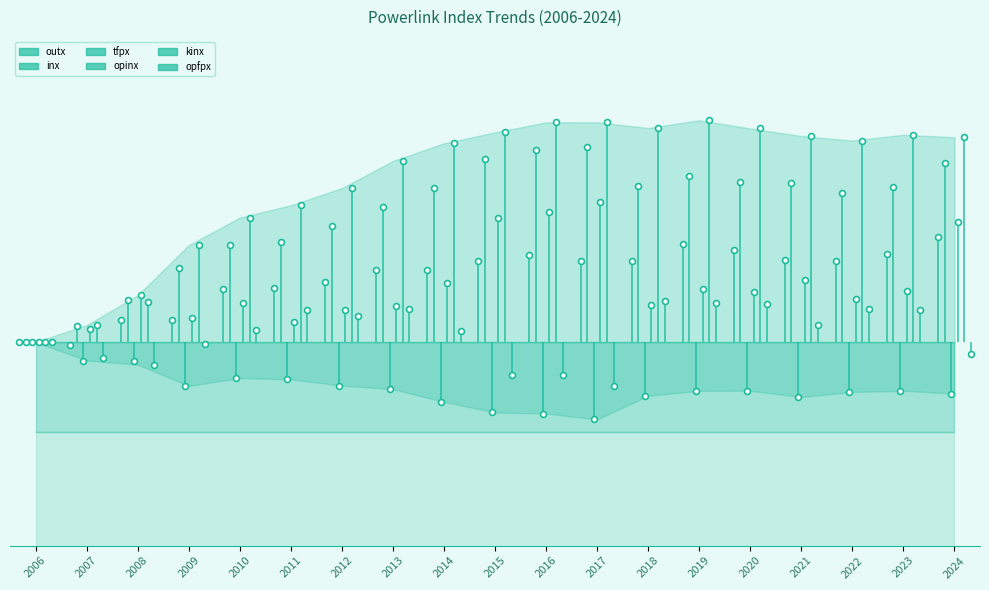

Which series reaches the maximum Y coordinate?

kinx